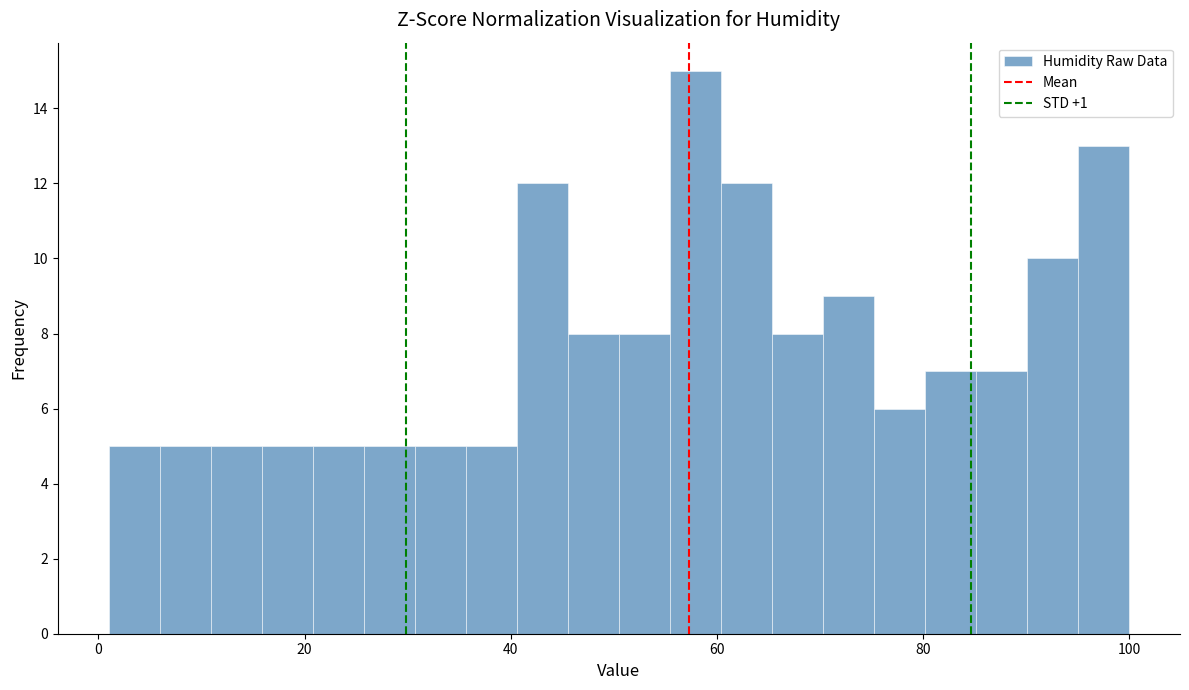

Read against the x-axis, roughly where is the centre of the tallest bar?

58